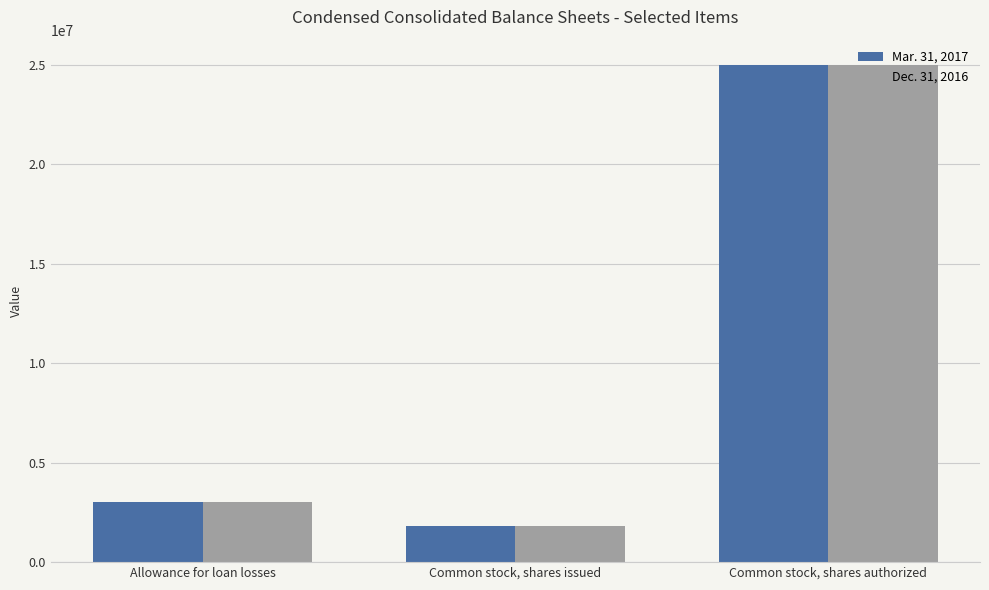

Is the value of Dec. 31, 2016 at Common stock, shares authorized greater than the value of Mar. 31, 2017 at Allowance for loan losses?

Yes